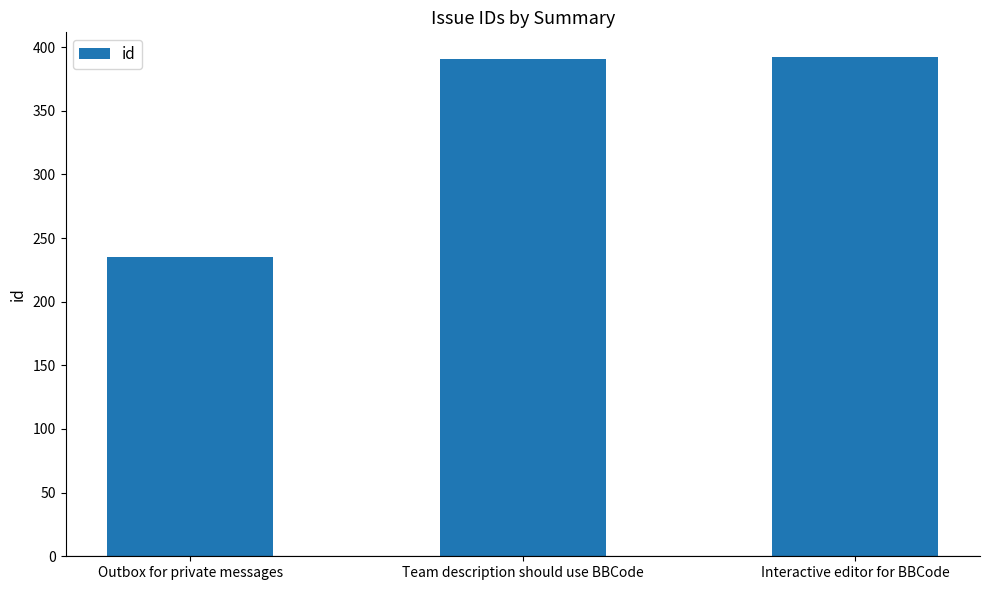

Which category has the lowest value across all series?

Outbox for private messages